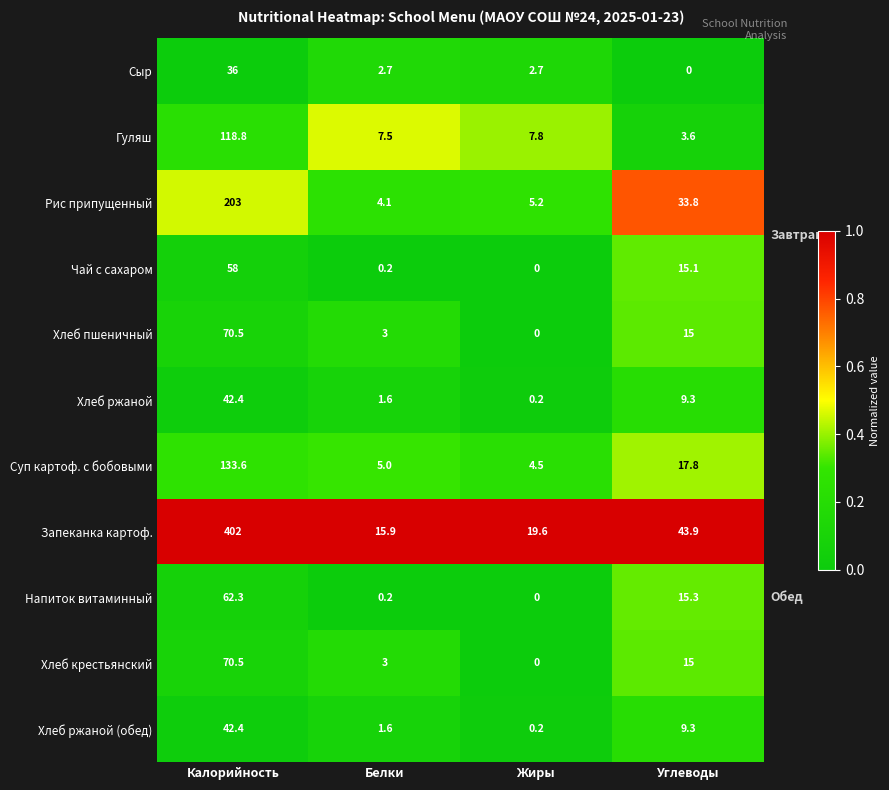

Rank the categories by Рис припущенный value from highest to lowest.

Калорийность, Углеводы, Жиры, Белки